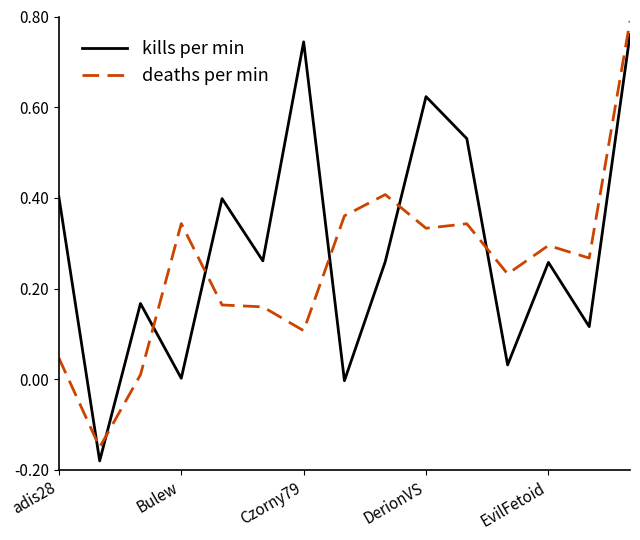

Which series has the largest total across all categories?

kills per min